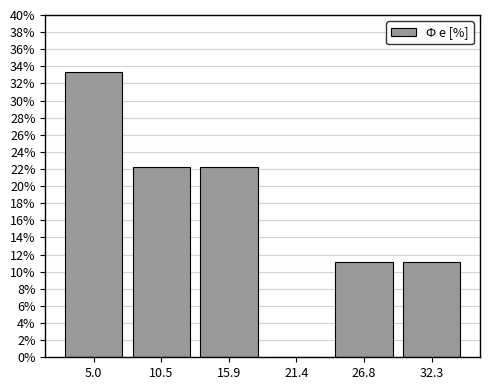

Which range on the x-axis has the tallest bar?

2 to 8